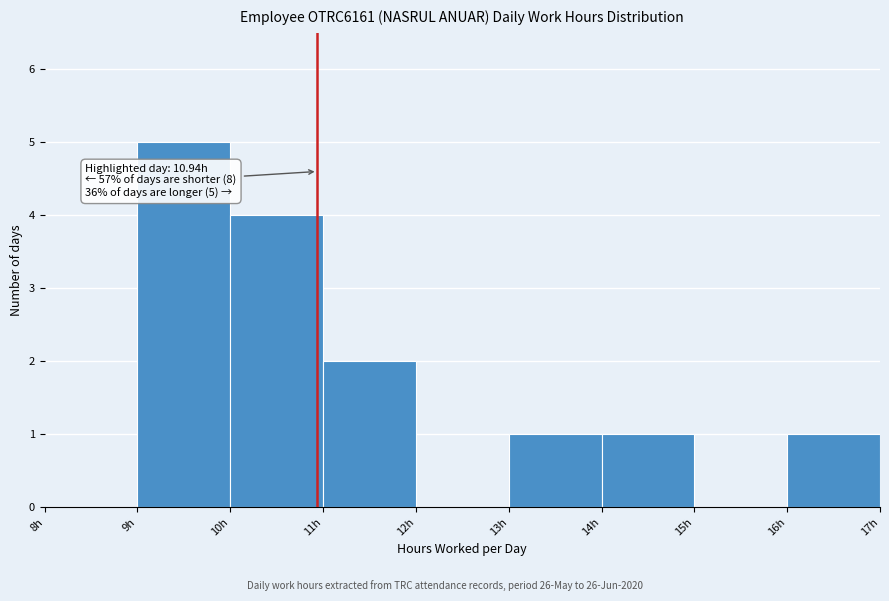

Which range on the x-axis has the tallest bar?

9 to 10